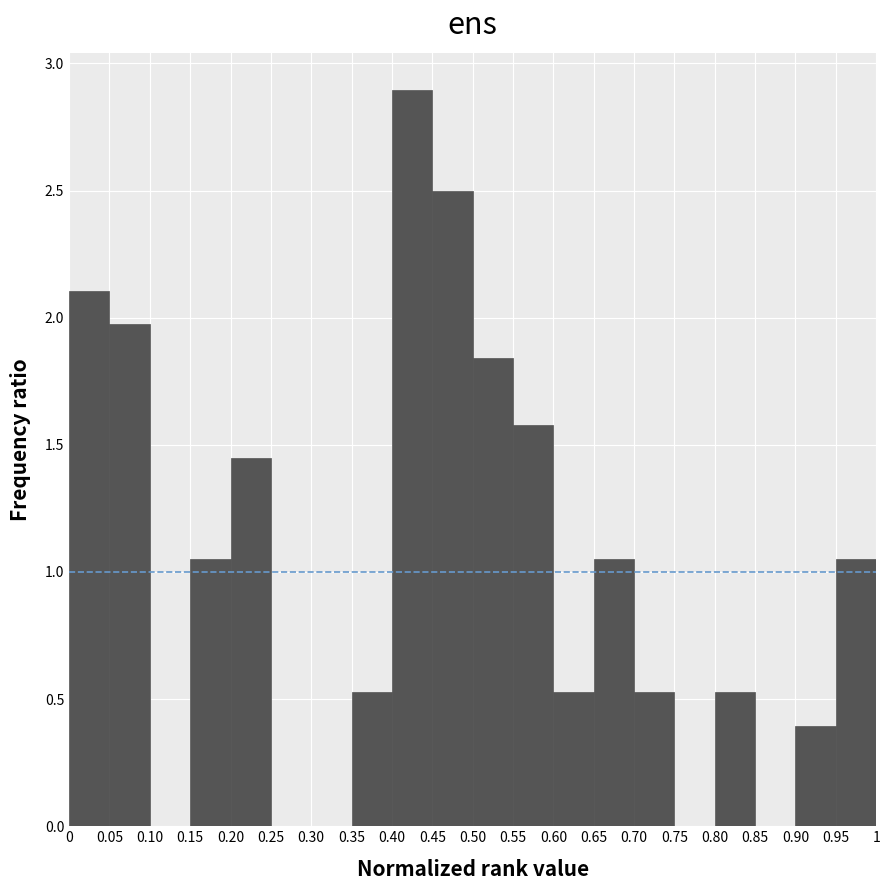

Reading left to right, transcribe this chart: for each bar, give the range it covers on the x-axis and its height. The values are not printed on the chart, so give them approximately, as read against the axis.

0 to 0.05: 2.10
0.05 to 0.10: 1.95
0.10 to 0.15: 0
0.15 to 0.20: 1.05
0.20 to 0.25: 1.45
0.25 to 0.30: 0
0.30 to 0.35: 0
0.35 to 0.40: 0.55
0.40 to 0.45: 2.90
0.45 to 0.50: 2.50
0.50 to 0.55: 1.85
0.55 to 0.60: 1.60
0.60 to 0.65: 0.55
0.65 to 0.70: 1.05
0.70 to 0.75: 0.55
0.75 to 0.80: 0
0.80 to 0.85: 0.55
0.85 to 0.90: 0
0.90 to 0.95: 0.40
0.95 to 1: 1.05